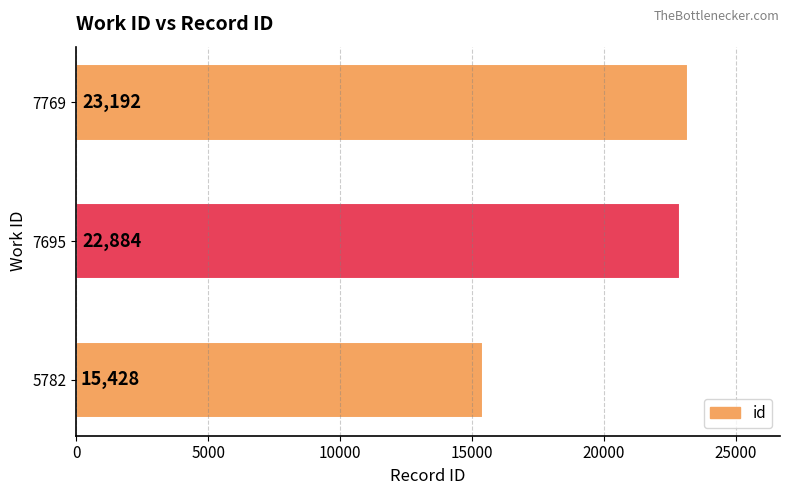

What is the sum of all values?

61504